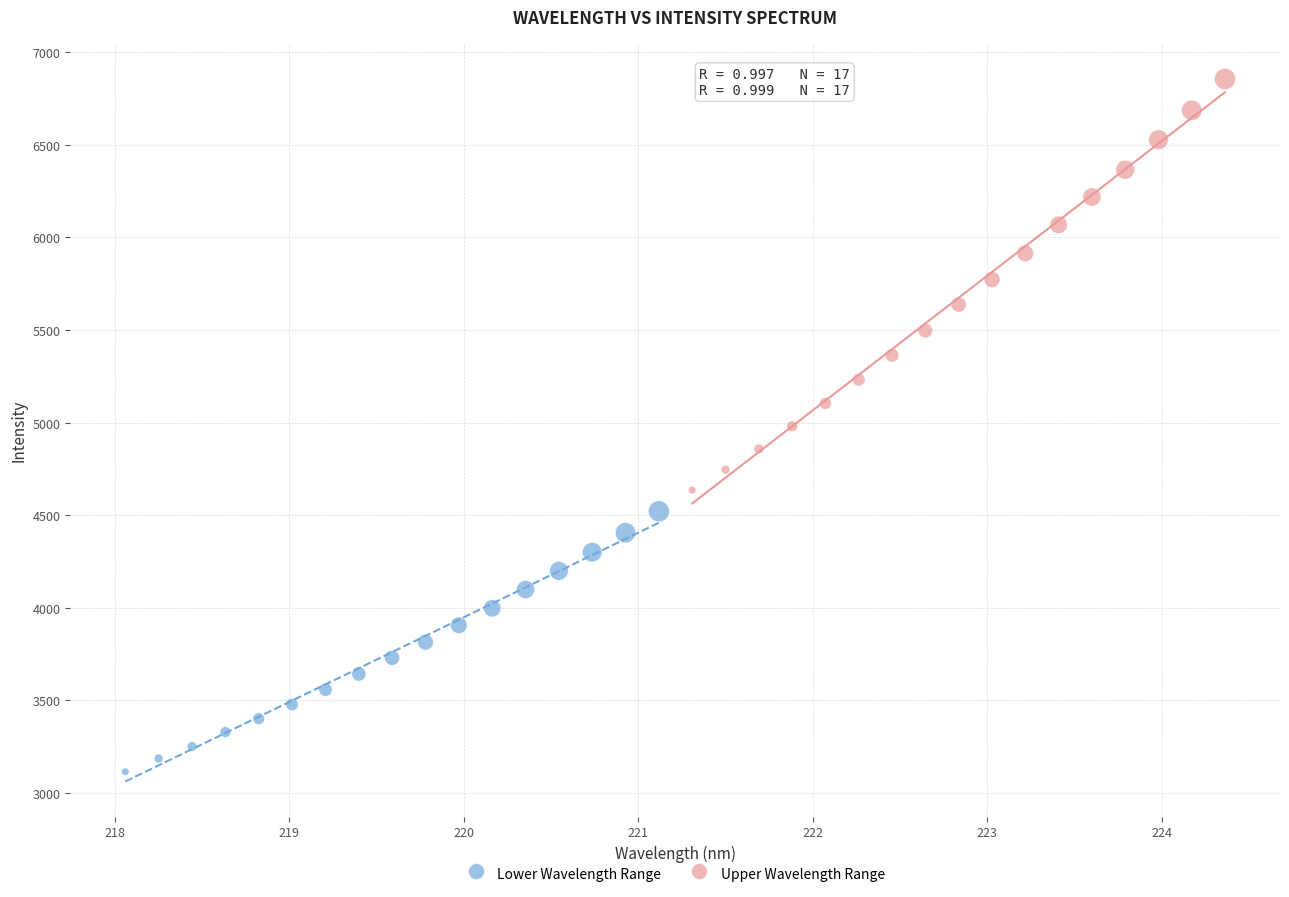

Which series reaches the maximum Y coordinate?

Upper Wavelength Range